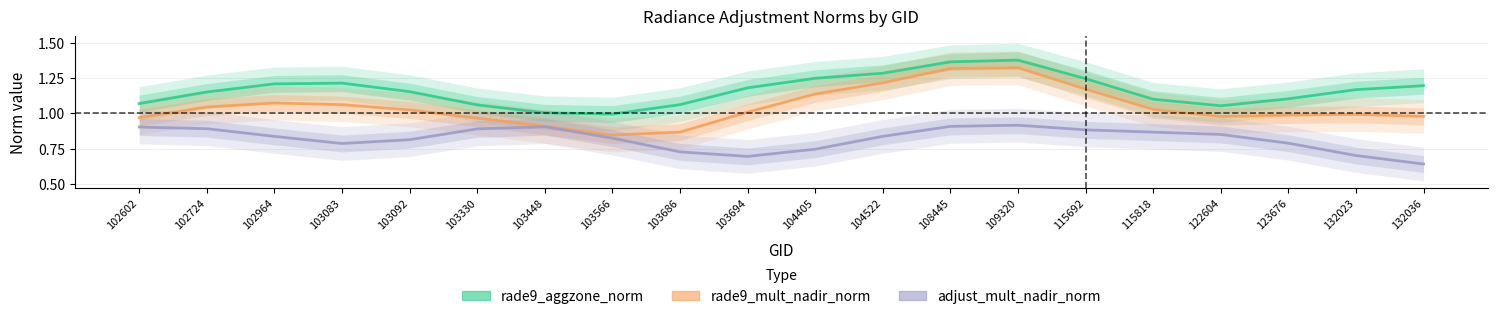

Reading left to right, list all the values displayed in this chart.

rade9_aggzone_norm: 1.1	1.2	1.2	1.2	1.2	1.1	1.0	1.0	1.1	1.2	1.2	1.3	1.4	1.4	1.2	1.1	1.1	1.1	1.2	1.2
rade9_mult_nadir_norm: 1.0	1.0	1.1	1.1	1.0	1.0	0.9	0.8	0.9	1.0	1.1	1.2	1.3	1.3	1.2	1.0	1.0	1.0	1.0	1.0
adjust_mult_nadir_norm: 0.9	0.9	0.8	0.8	0.8	0.9	0.9	0.8	0.7	0.7	0.7	0.8	0.9	0.9	0.9	0.9	0.9	0.8	0.7	0.6